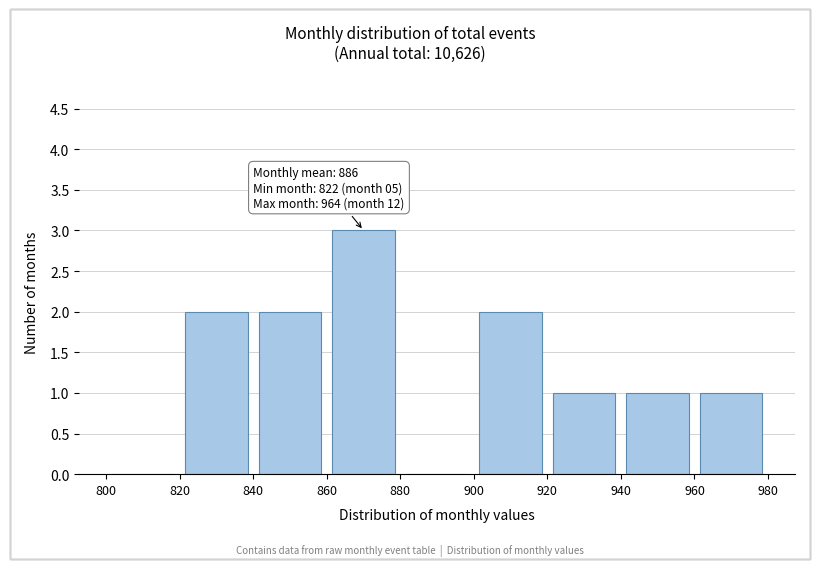

Which range on the x-axis has the tallest bar?

860 to 880